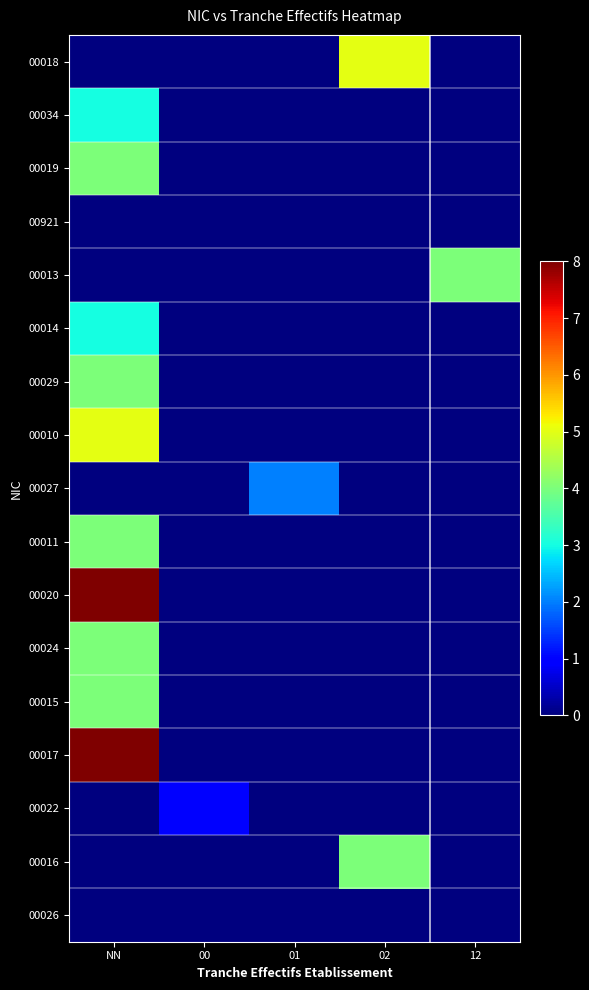

What is the spread (max minus min) of values at 12?

4